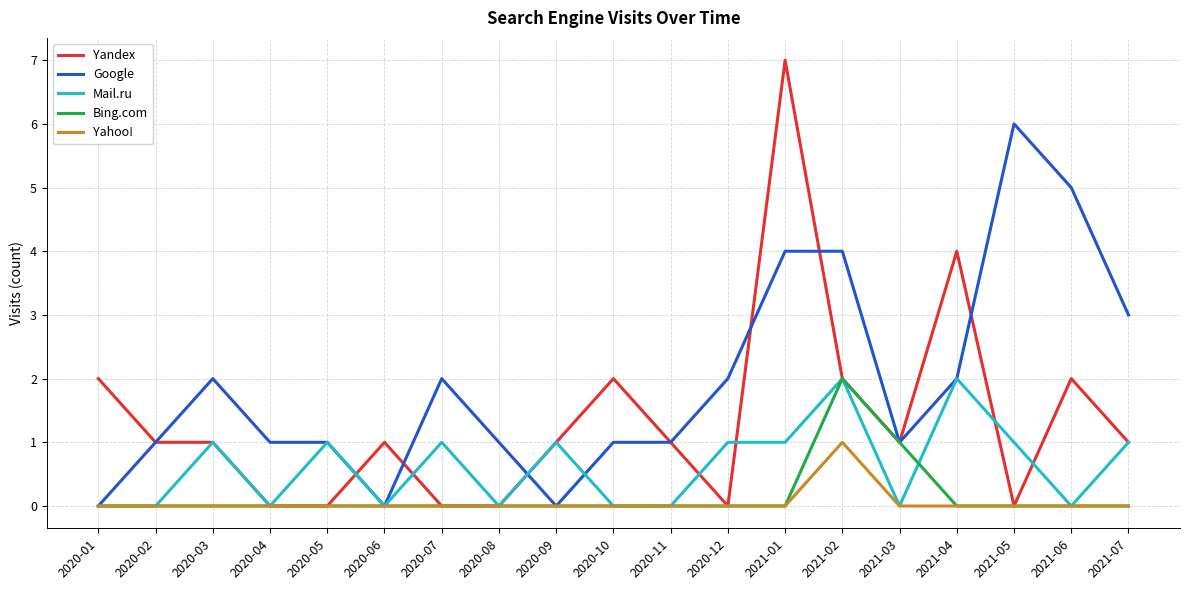

Which series changed the most between 2020-10 and 2021-02?

Google